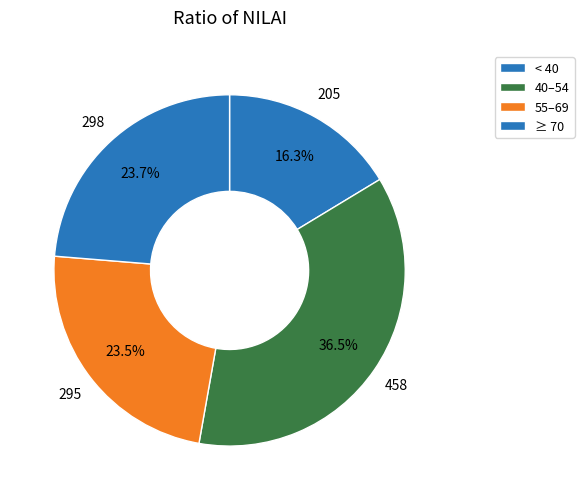

How many segments does this pie chart have?

4